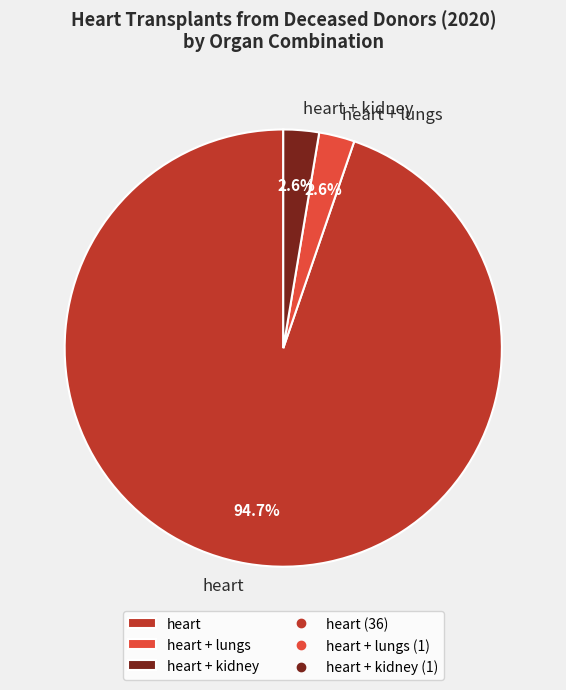

What percentage is NOT represented by heart + kidney?

97.4%